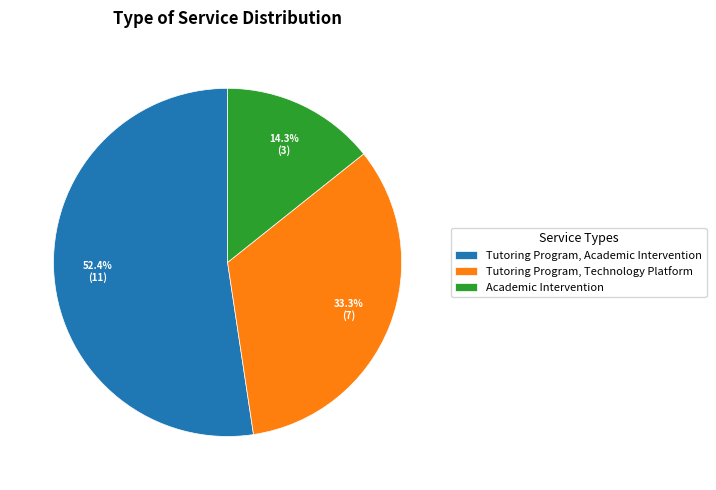

Rank the categories by value from highest to lowest.

Tutoring Program, Academic Intervention, Tutoring Program, Technology Platform, Academic Intervention